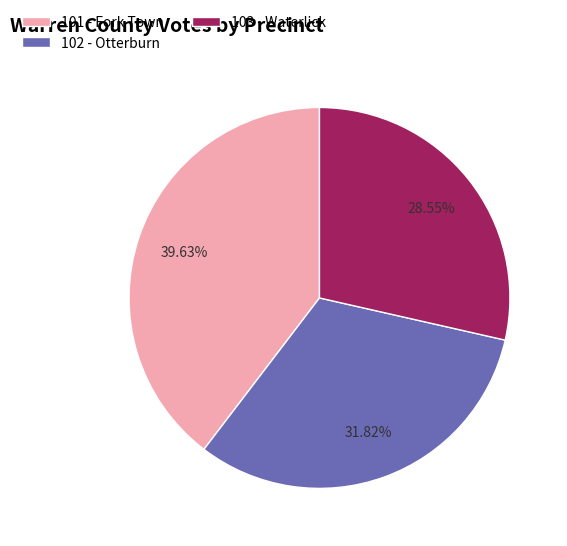

Which has a higher value, 103 - Waterlick or 101 - Fork Town?

101 - Fork Town